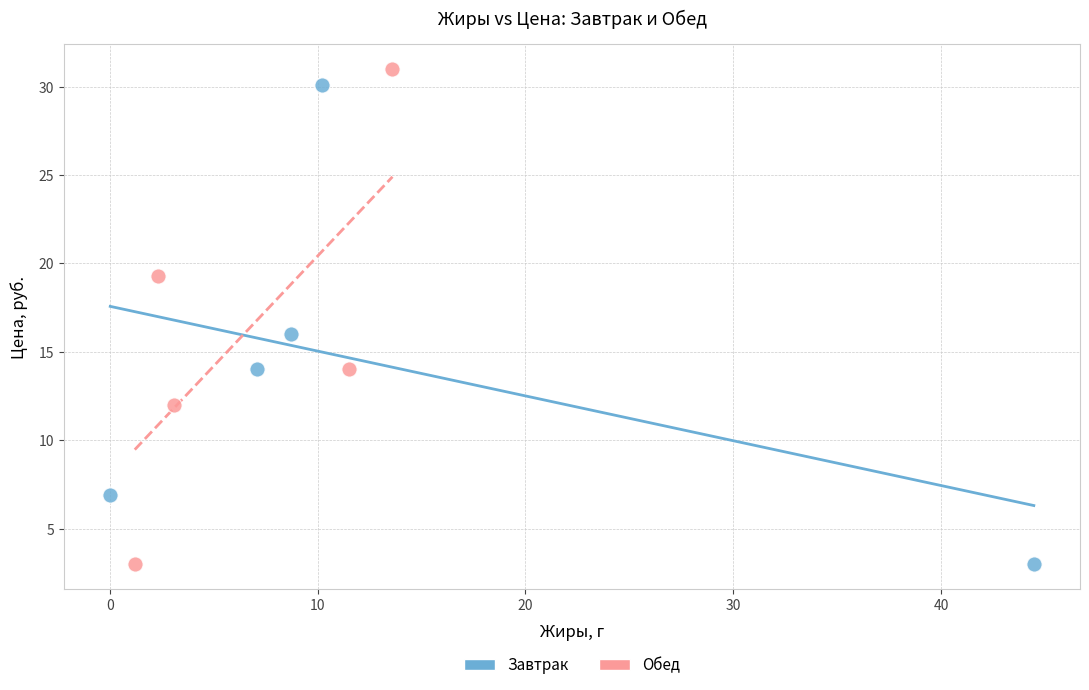

Which series contains the highest Y value?

Обед